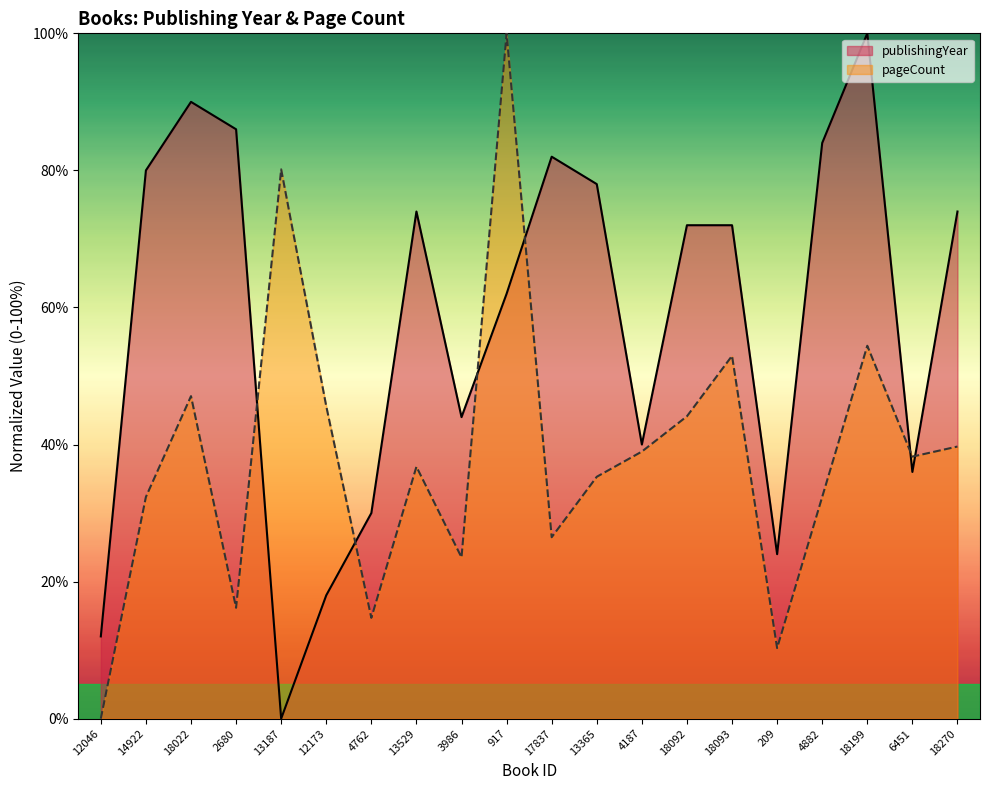

What is the spread (max minus min) of values at 14922?

47.6